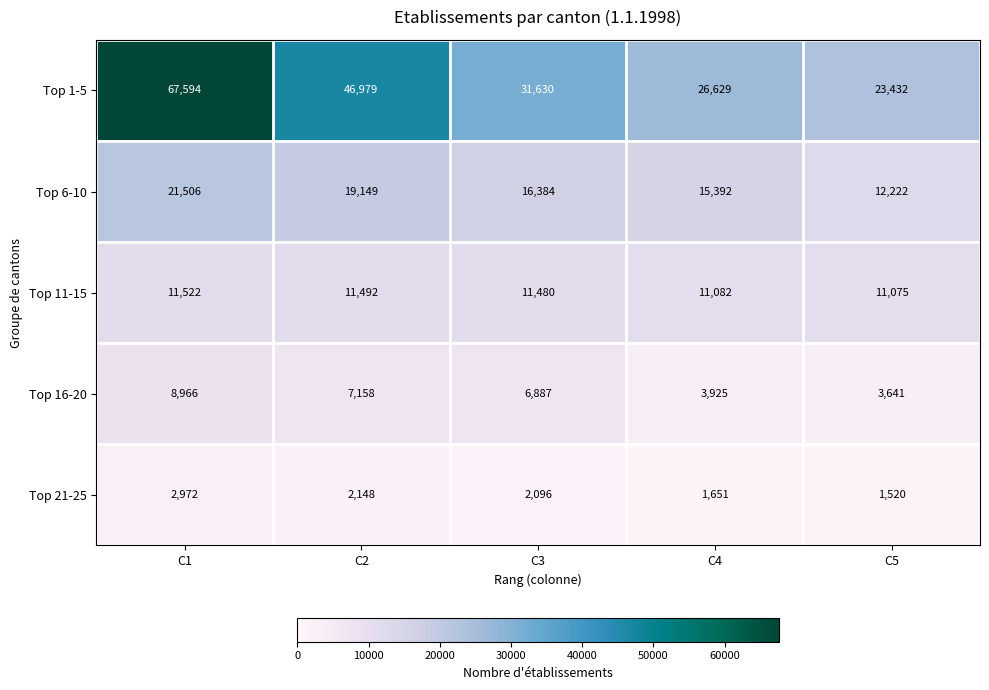

Where is Top 11-15 nearest to the value 11298?

C3